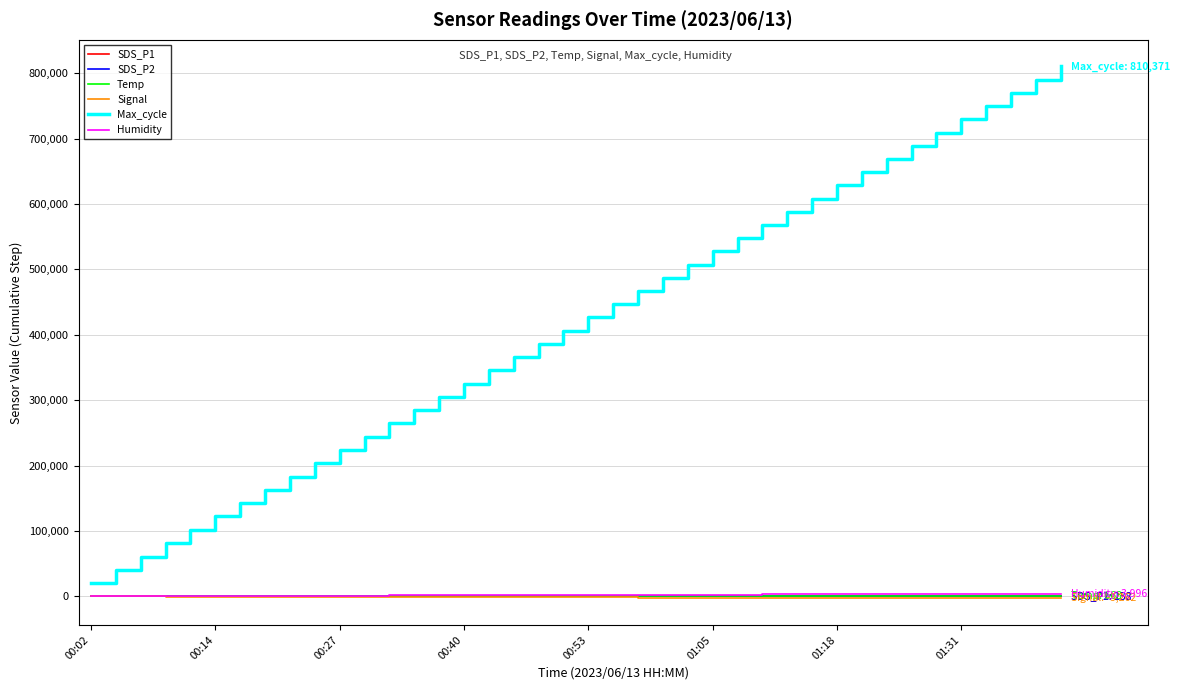

True or false: Max_cycle and Temp intersect in this chart.

False